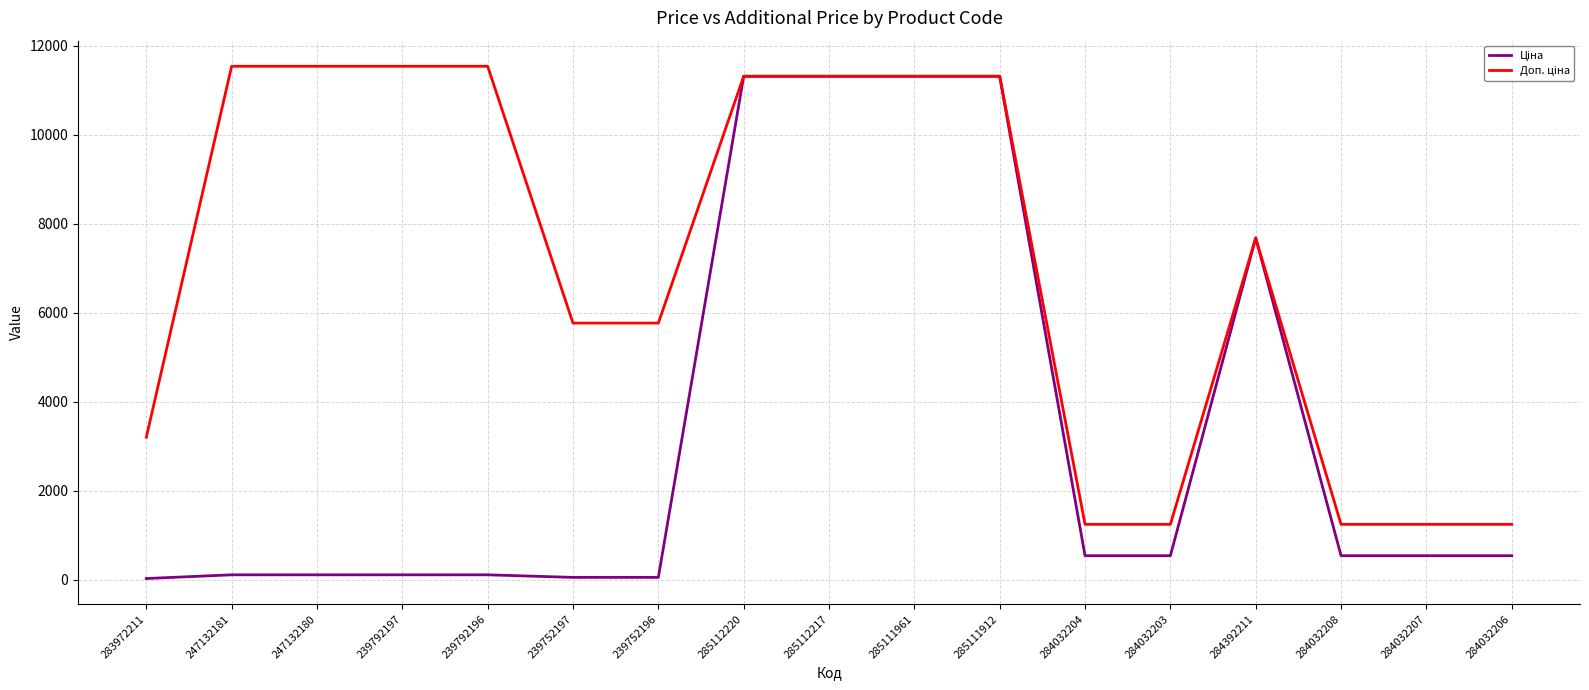

Does the chart display data point markers on the line(s)?

No